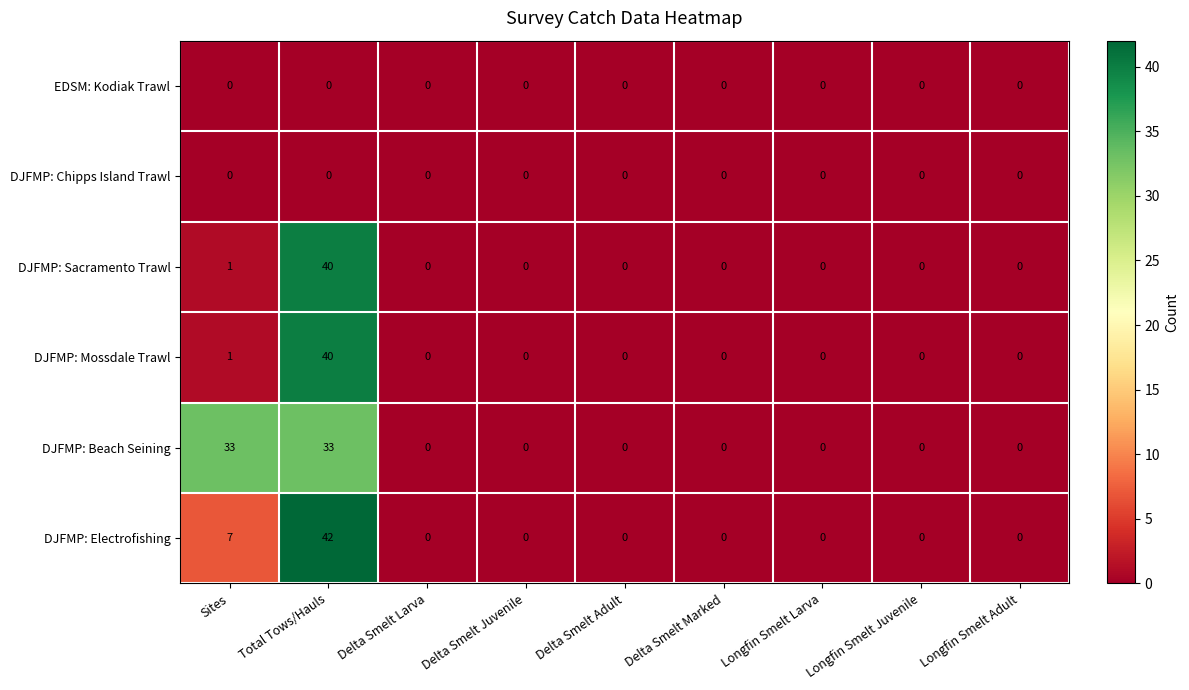

The DJFMP: Sacramento Trawl series shows 0 at Delta Smelt Juvenile. True or false?

True